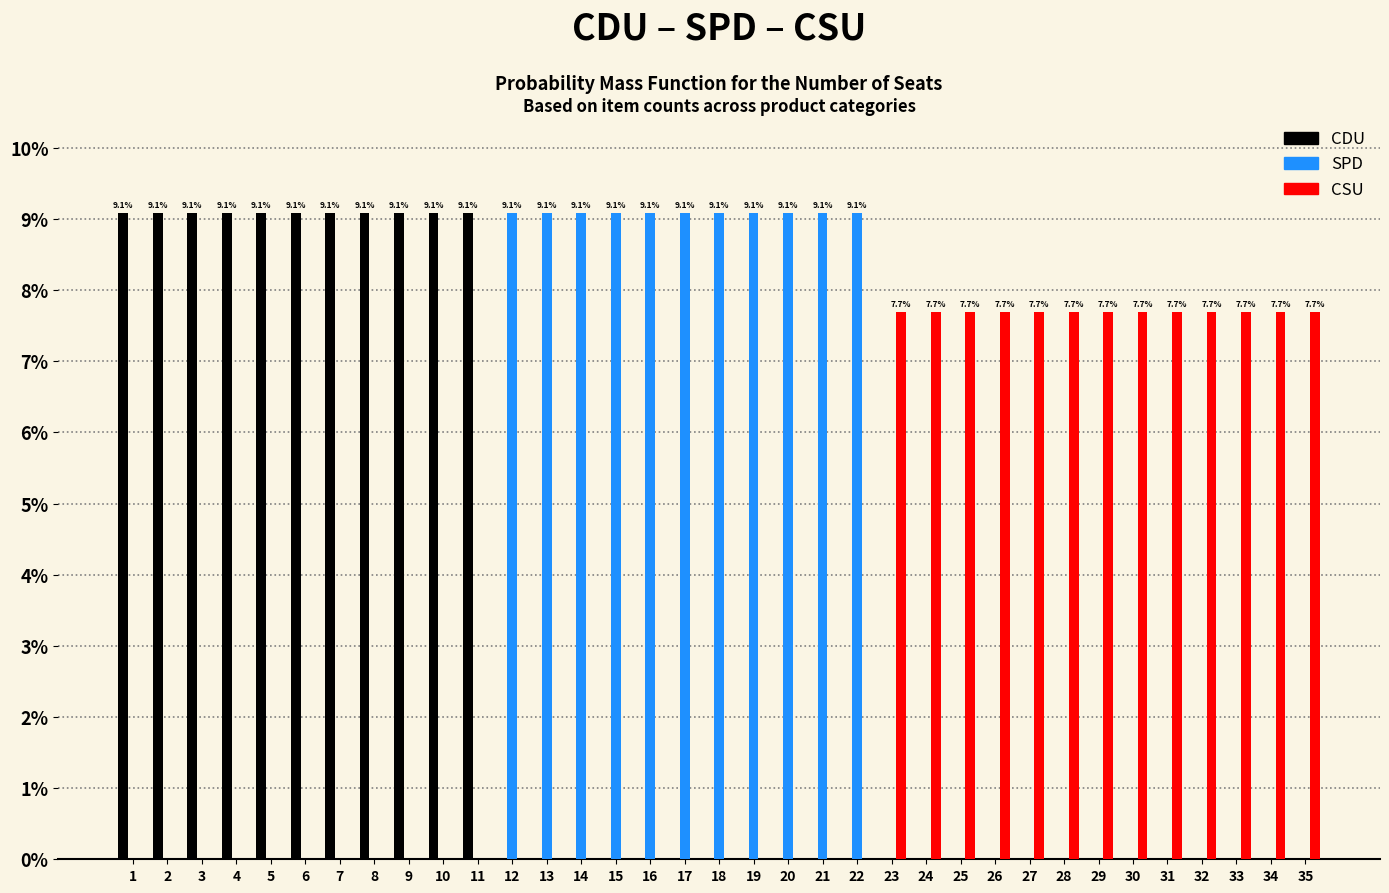

The value of SPD at 24 is 4.5. True or false?

False